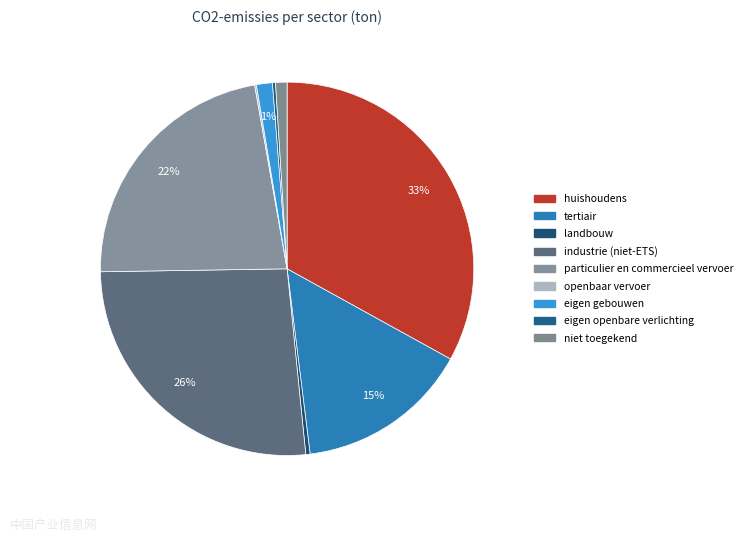

Which slice is the smallest?

openbaar vervoer